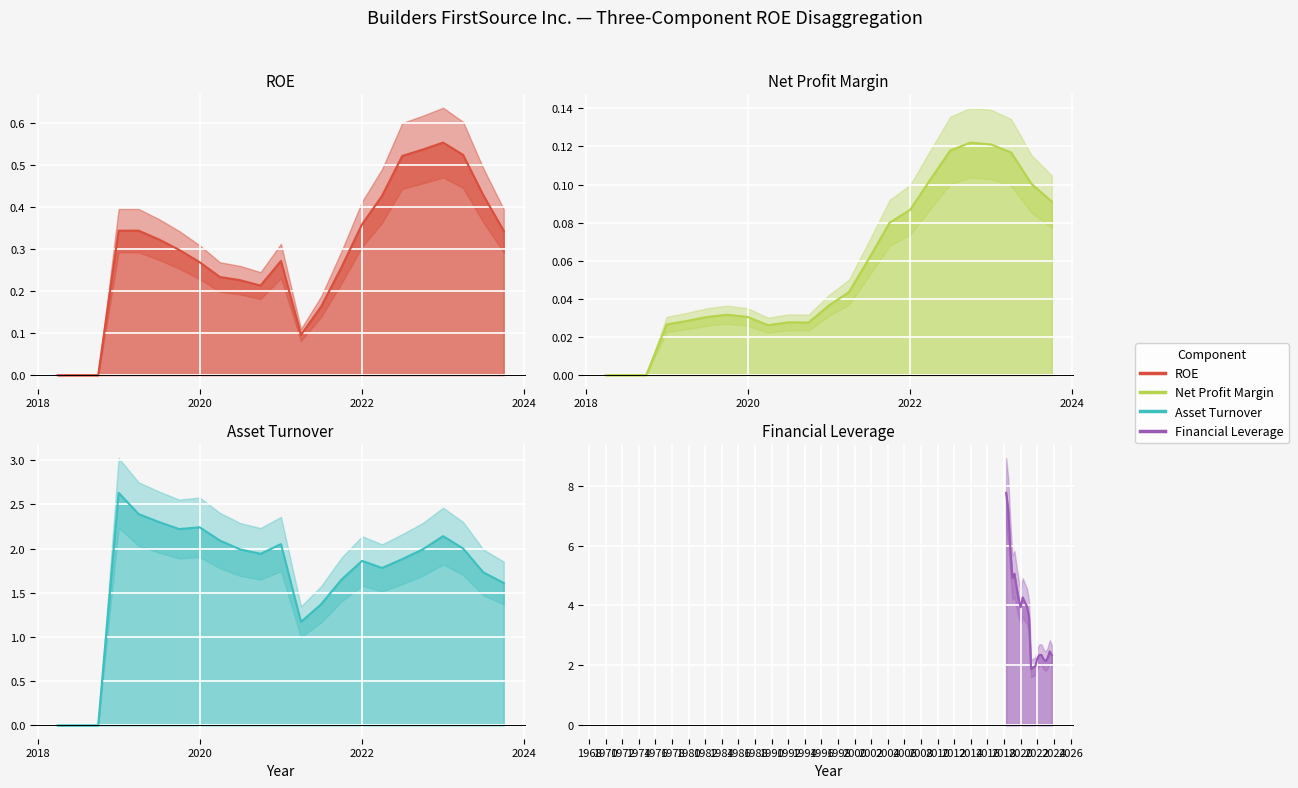

The ROE series shows 0.4 at 14. True or false?

False